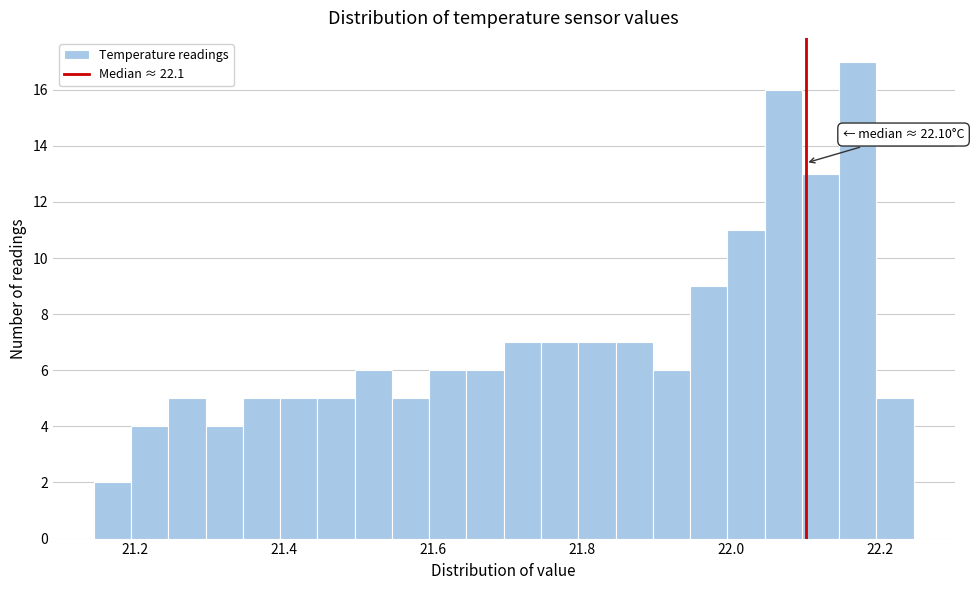

Around what value on the x-axis is the tallest bar? Give the approximate position of its centre, as read against the axis.

22.18